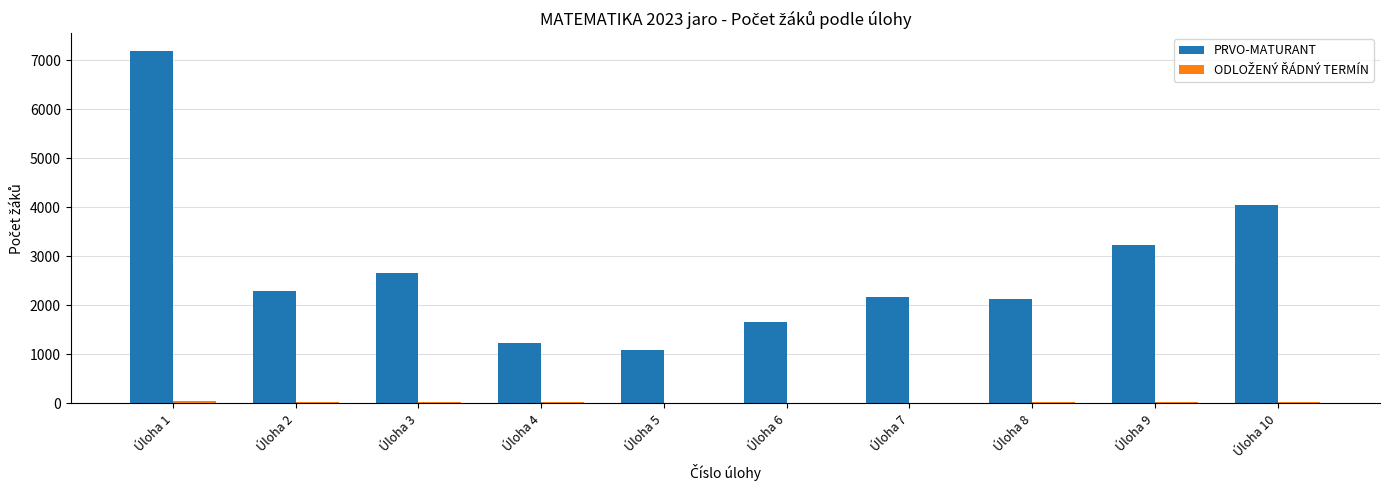

At which label is PRVO-MATURANT closest to 4134?

Úloha 10